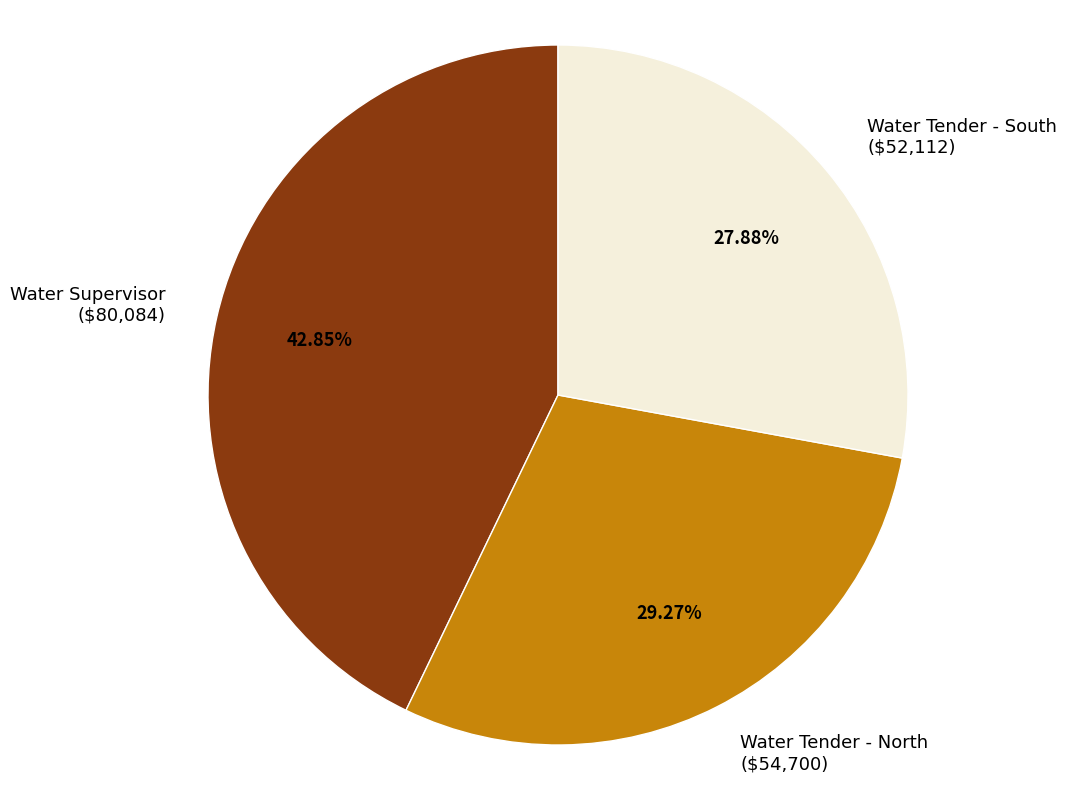

How much of the chart is everything except Water Tender - South?

72.1%